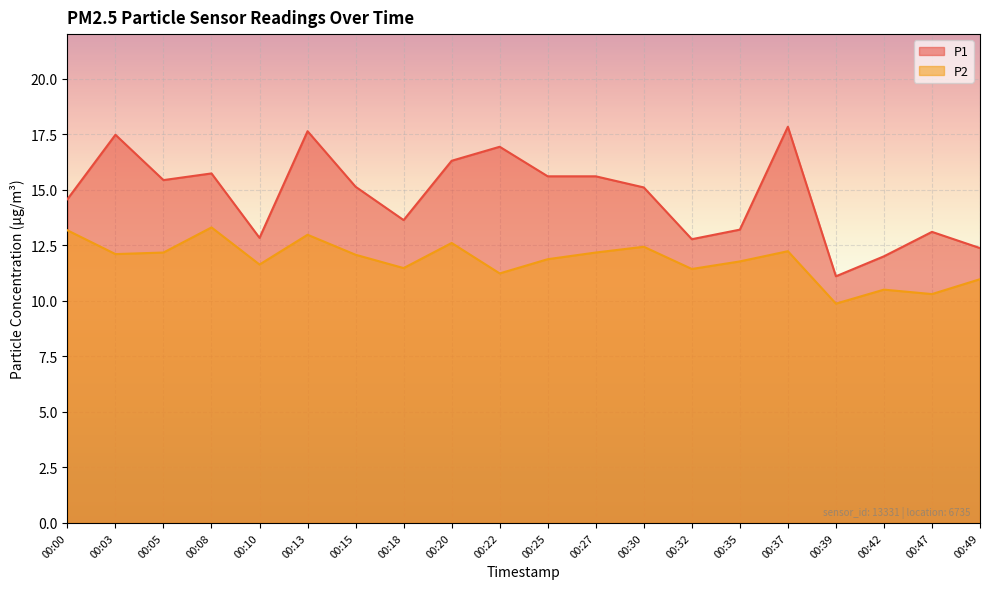

True or false: P1 has a value of 27.9 at 00:13.

False